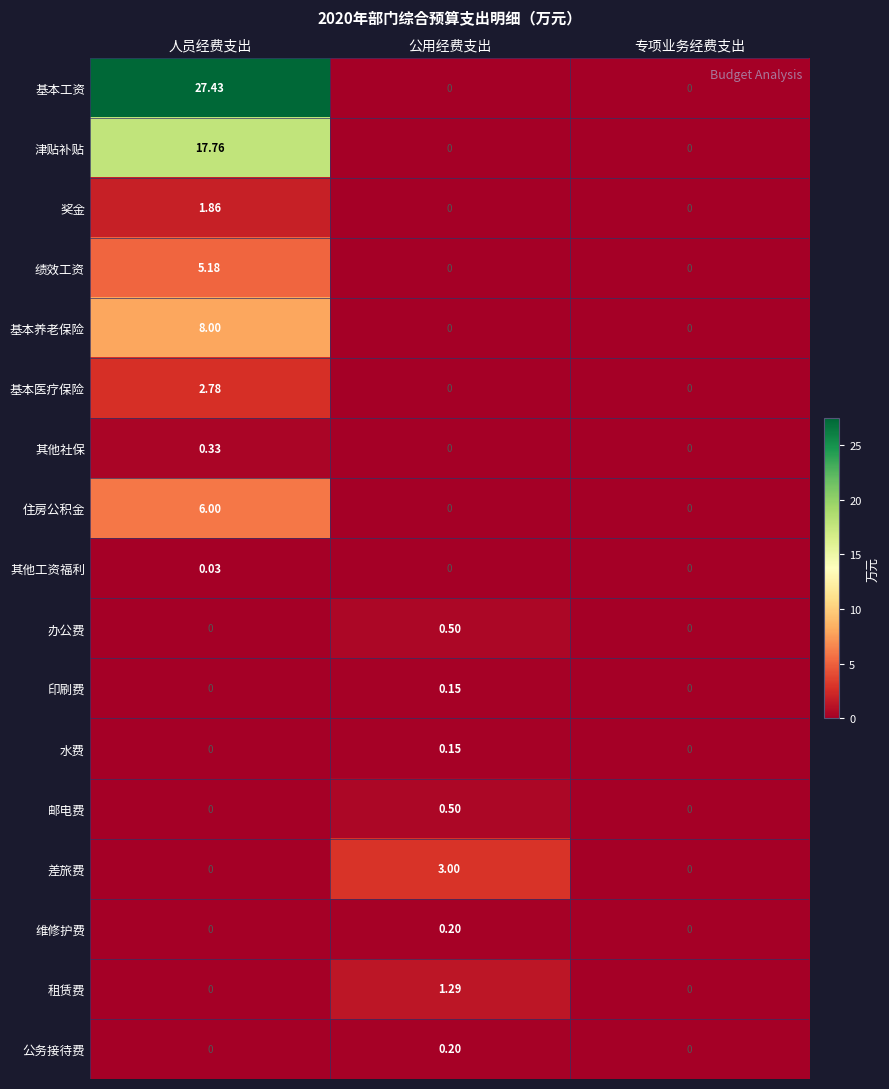

Which series changed the most between 人员经费支出 and 专项业务经费支出?

基本工资